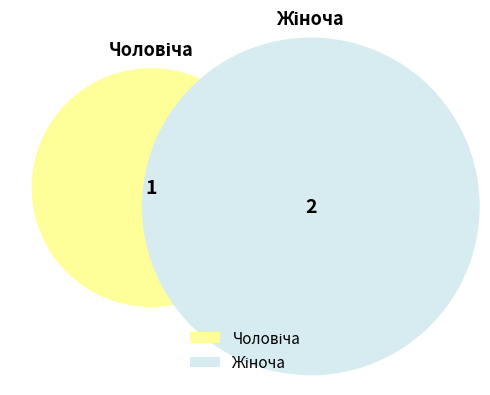

How many slices are in this pie chart?

2